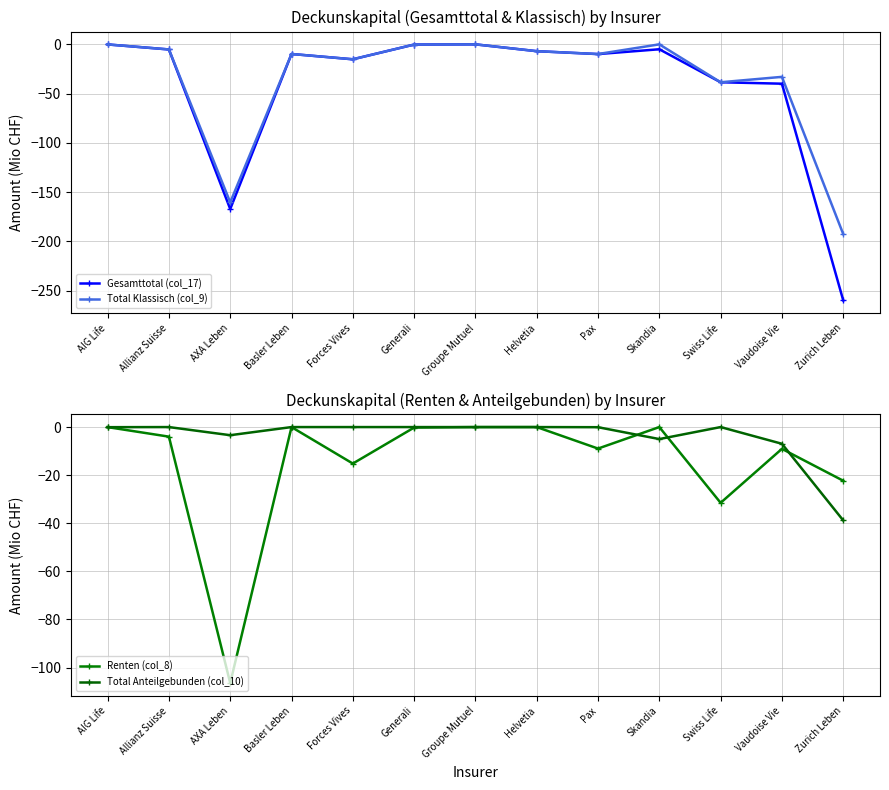

At which label does Renten (col_8) first exceed -3?

AIG Life